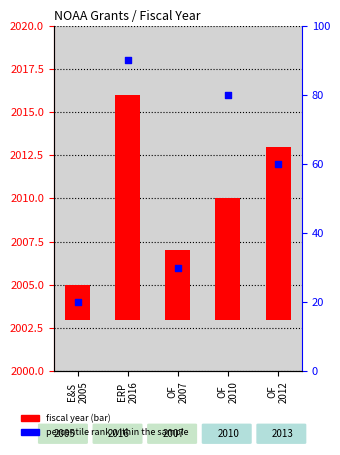

What are all the series names shown in the legend?

Fiscal Year, percentile rank within the sample